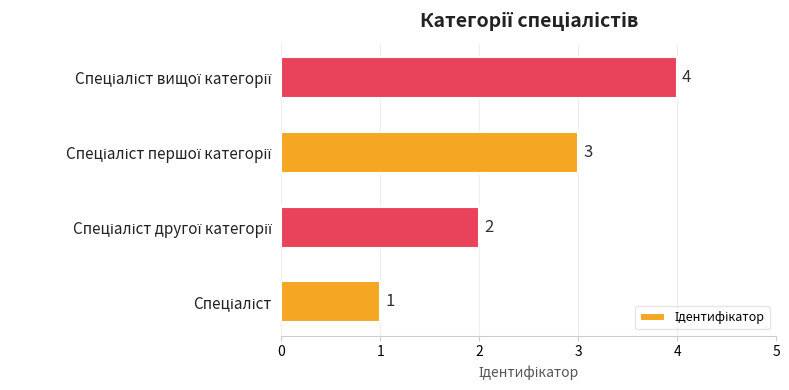

What is the maximum value shown in the chart?

4